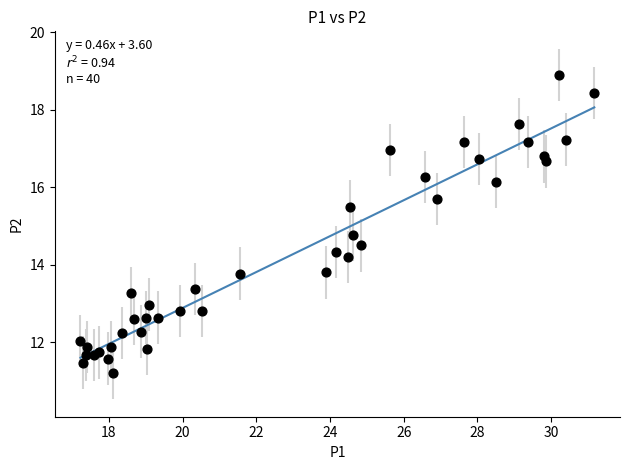

What Y value in the scatter plot is closest to 15?

14.8